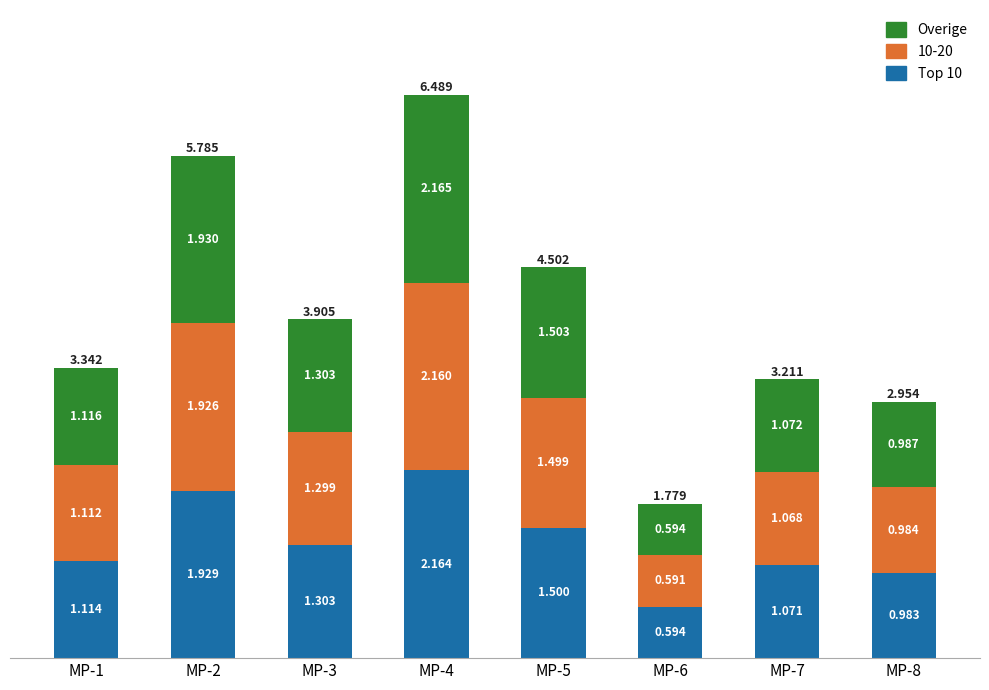

How many data points does each series have?

8